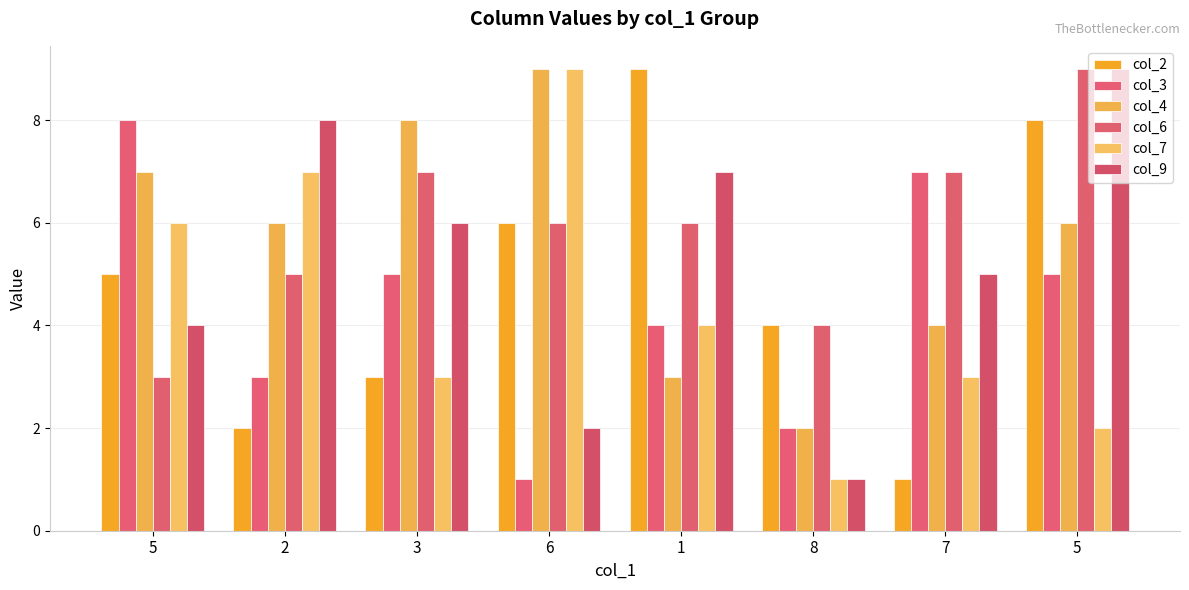

How many data points does each series have?

8